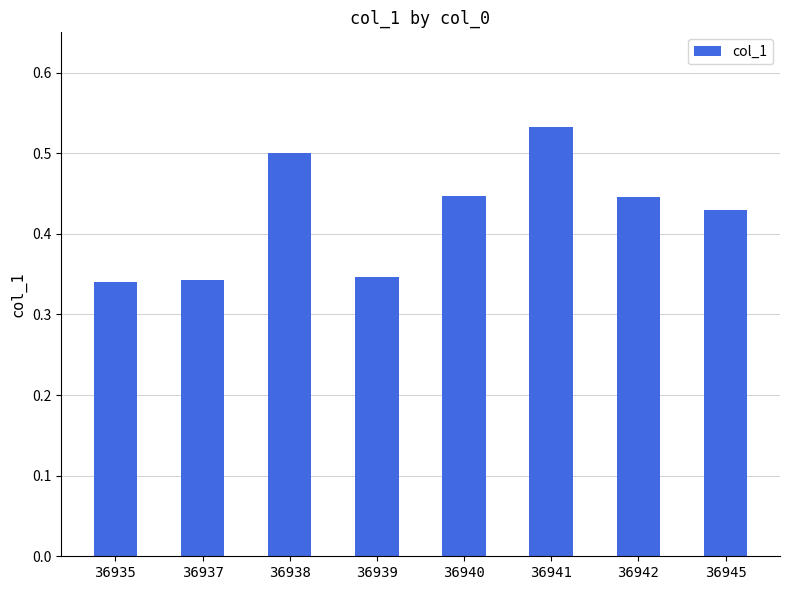

What is the change in value from 36937 to 36942?

+0.1